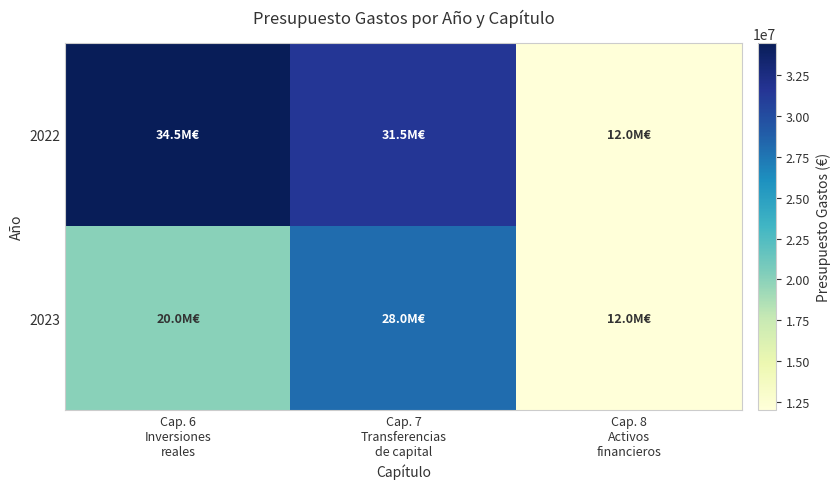

Reading left to right, what are all the values shown in this chart?

2022: Cap. 6
Inversiones
reales=34500000	Cap. 7
Transferencias
de capital=31500000	Cap. 8
Activos
financieros=12000000
2023: Cap. 6
Inversiones
reales=20000000	Cap. 7
Transferencias
de capital=28000000	Cap. 8
Activos
financieros=12000000